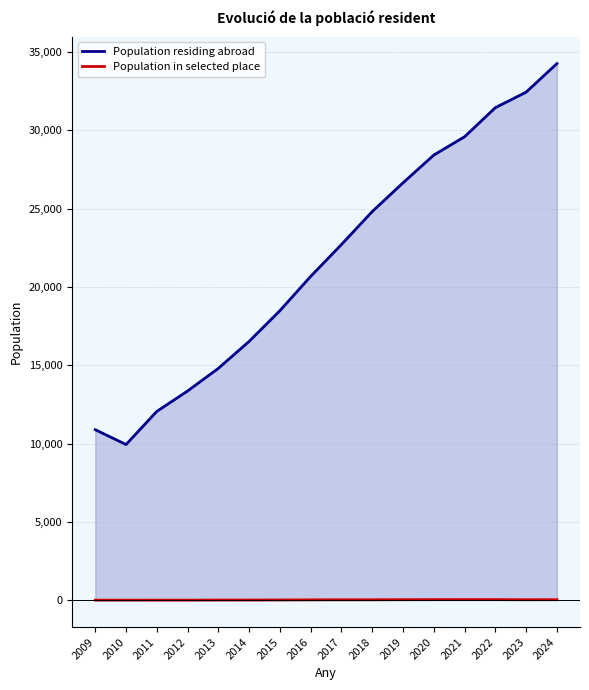

What is the value of the Population residing abroad point at the 6th from the left?

16529